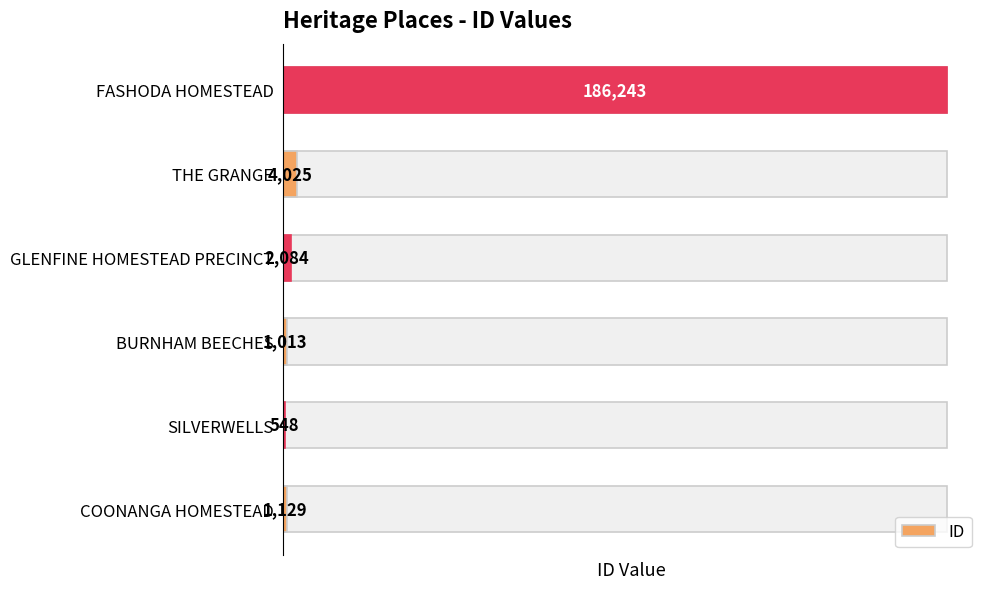

Reading left to right, what are all the values shown in this chart?

1129	548	1013	2084	4025	186243